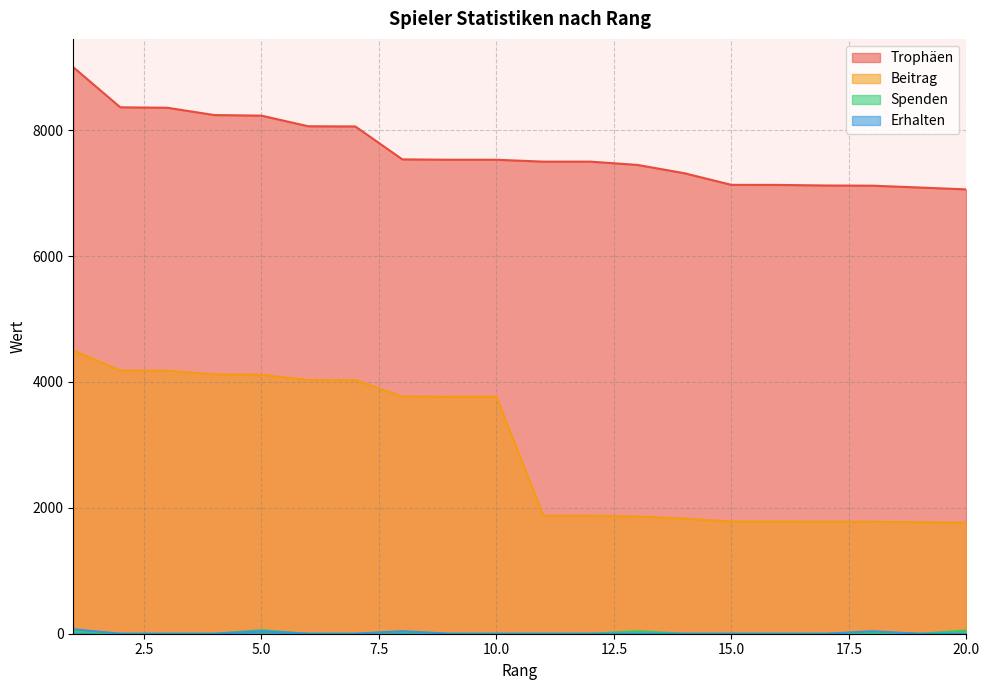

What is the sum of all Trophäen values?

153319